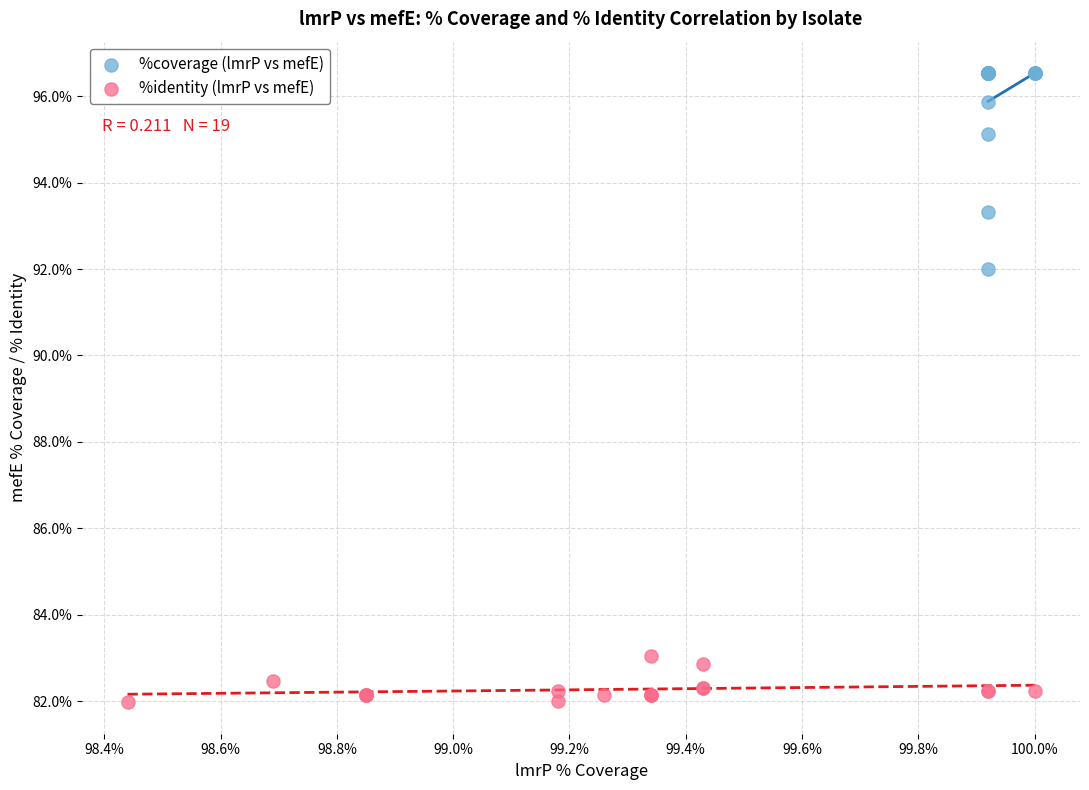

Which series reaches the minimum Y coordinate?

%identity (lmrP vs mefE)